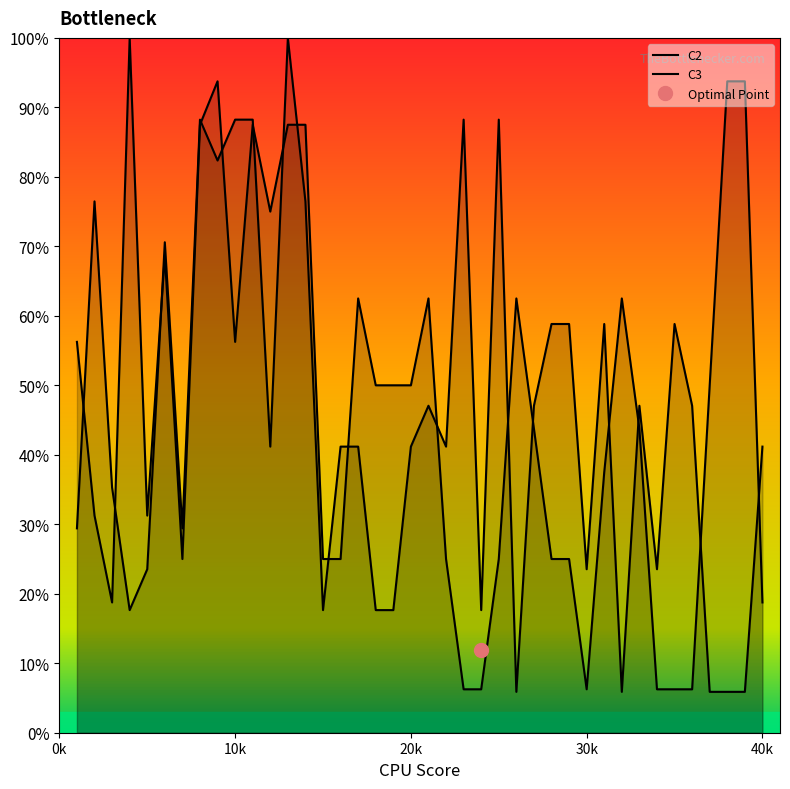

What is the sum of all C3 values?

1800.0